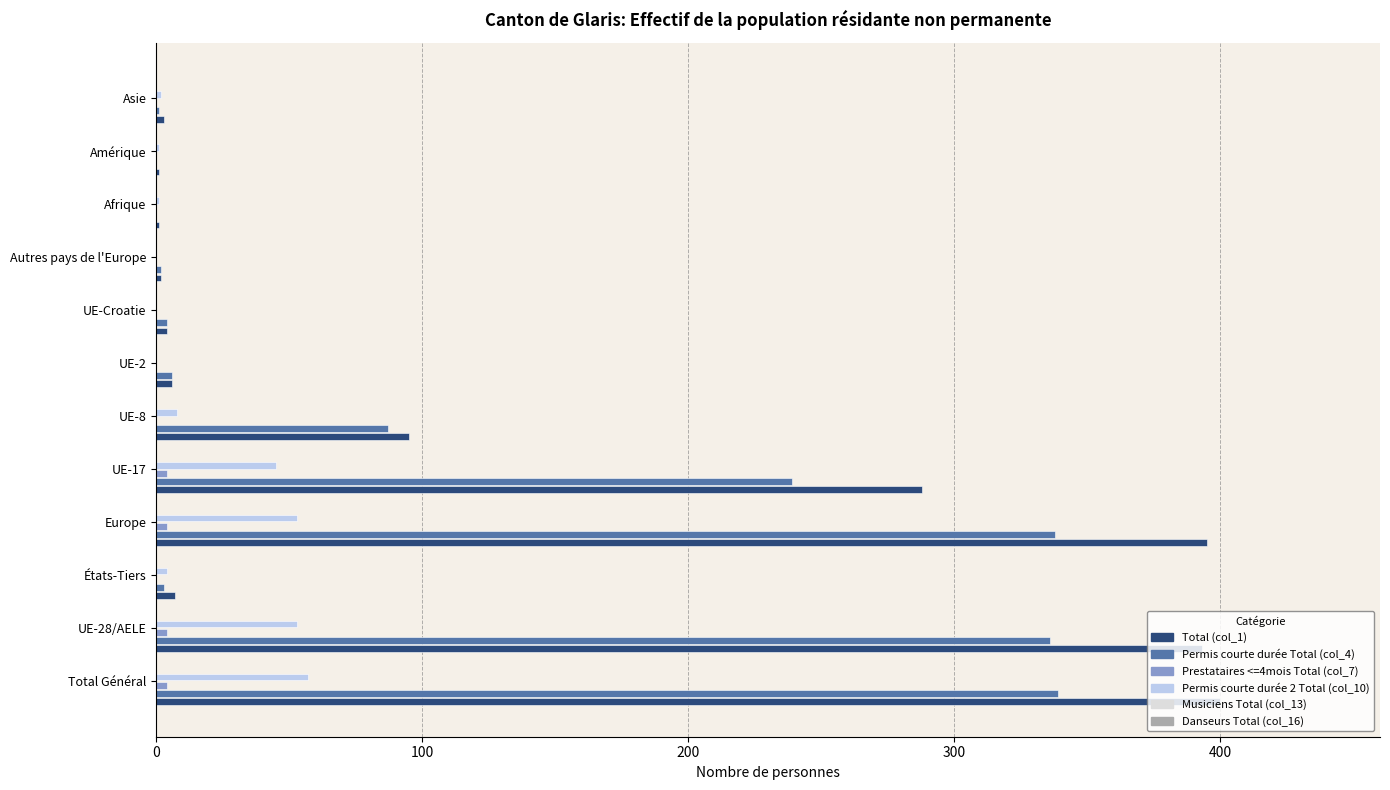

True or false: Total (col_1) has a value of 712 at Total Général.

False